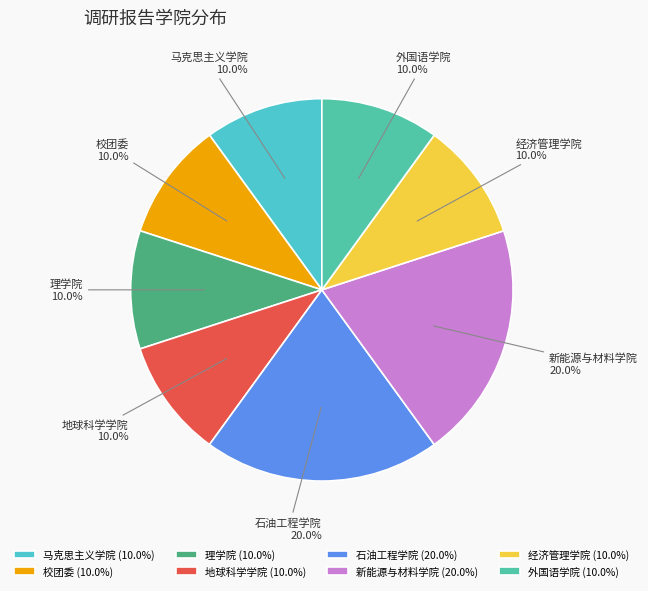

What is the ratio of the value at 理学院 to the value at 经济管理学院?

1.0